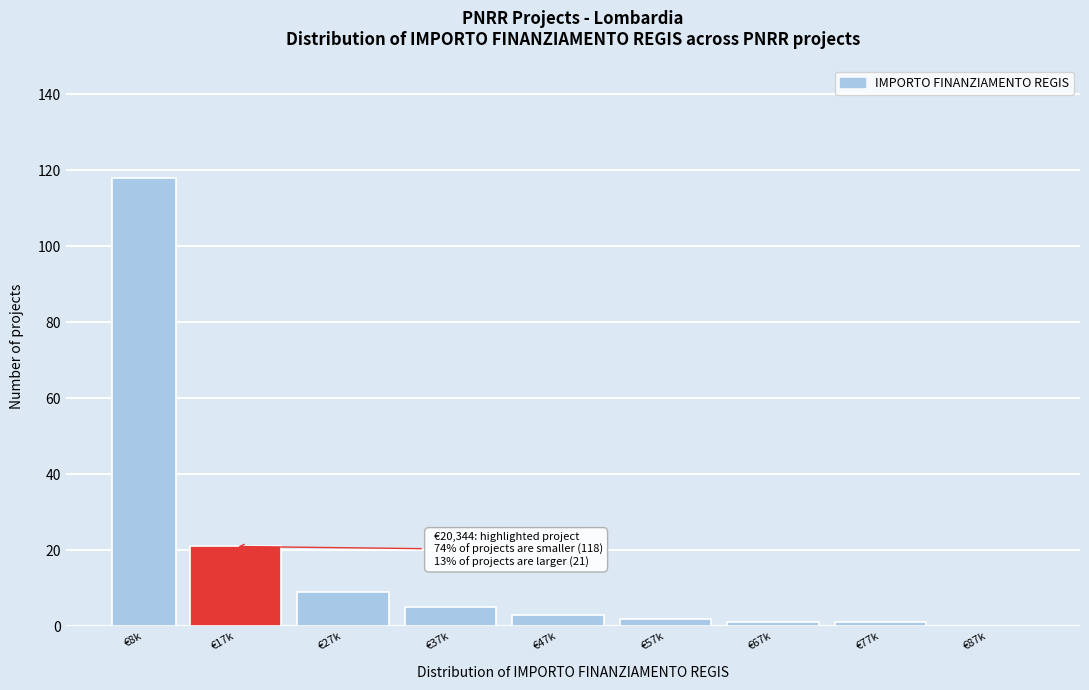

What is the sum of all values?

160